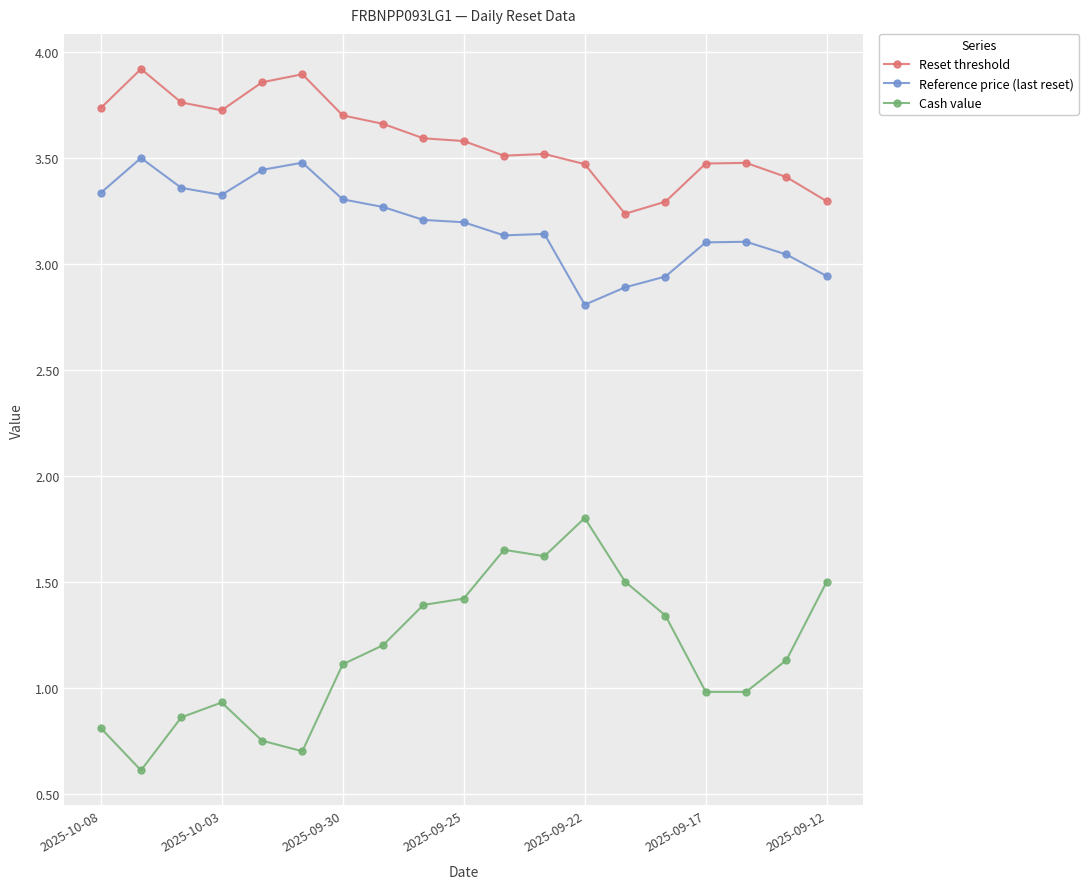

Which series has the widest spread of values?

Cash value